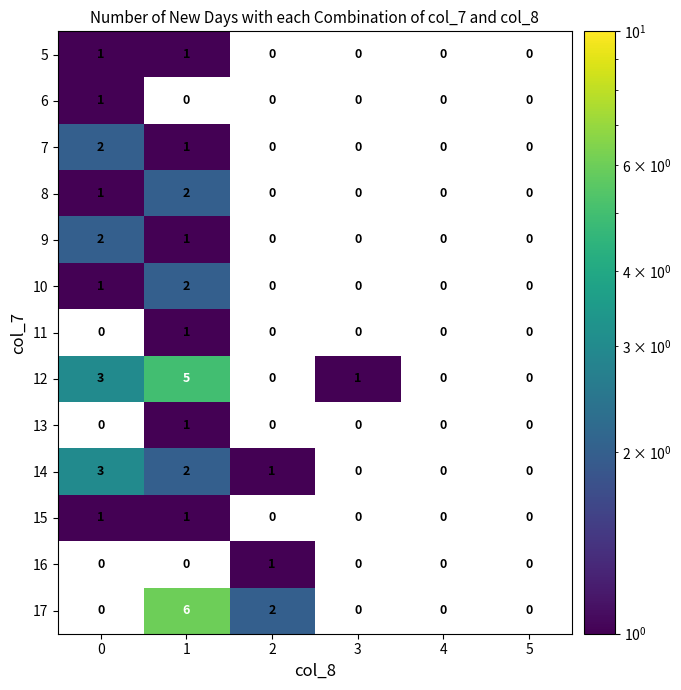

At which category is the sum across all series the highest?

1